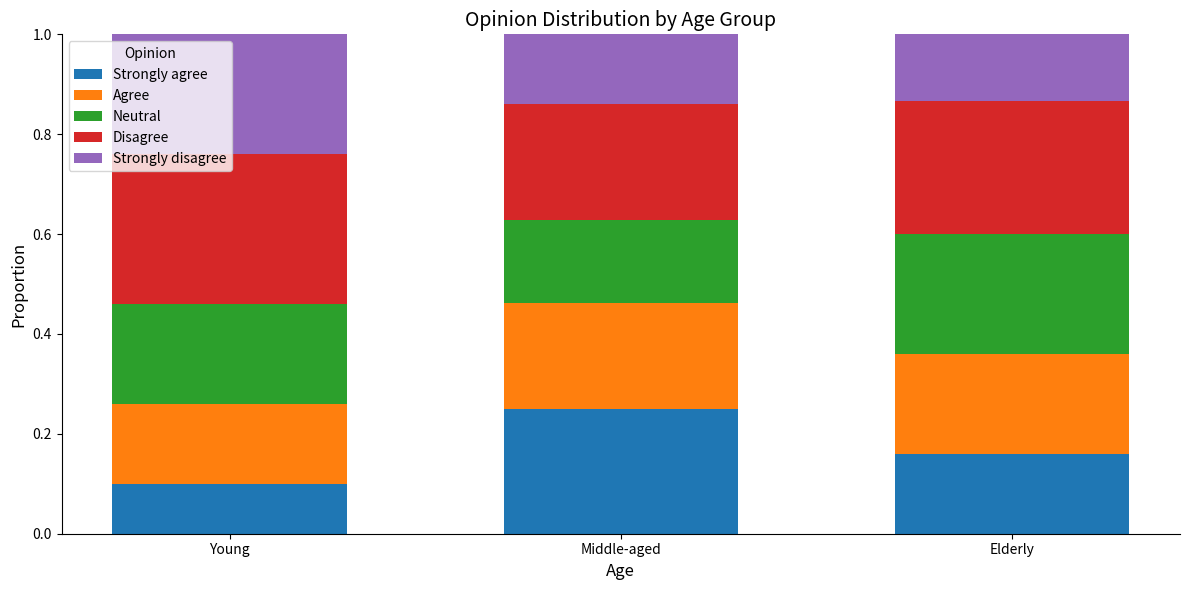

At which label does Strongly agree reach its peak?

Middle-aged